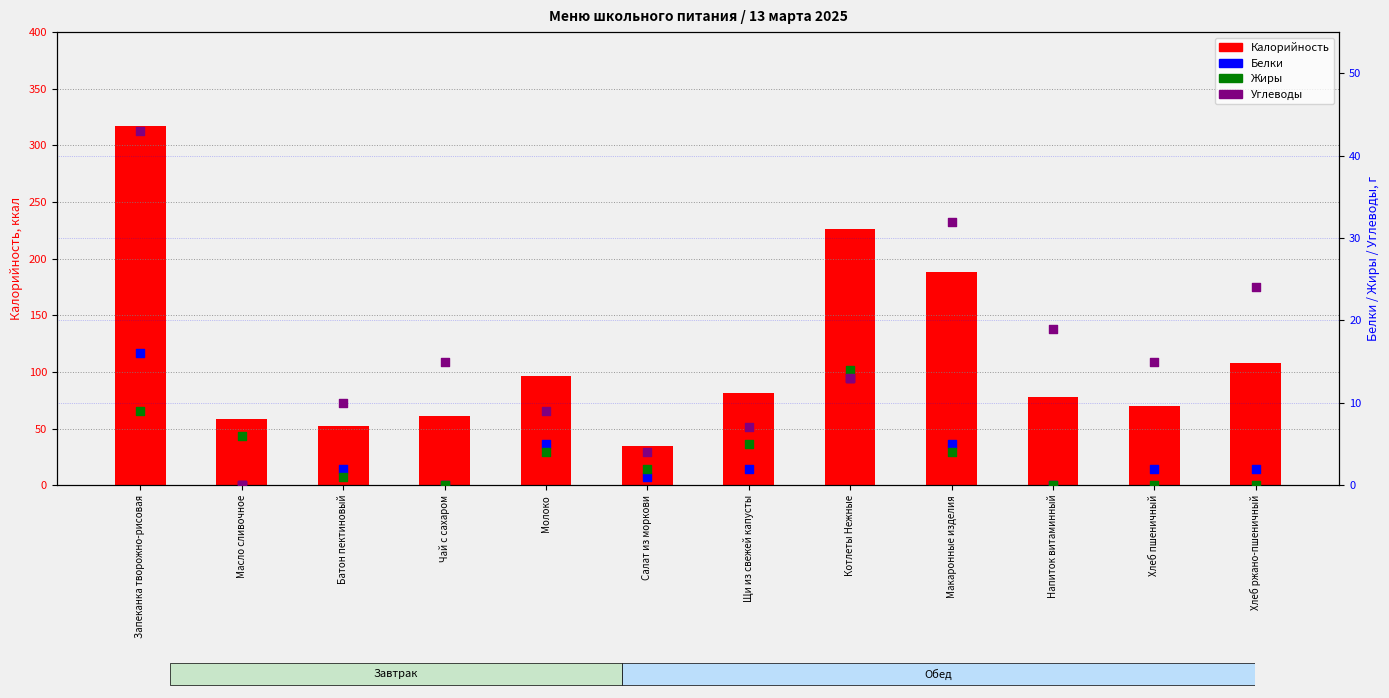

Which series has the largest total across all categories?

Калорийность